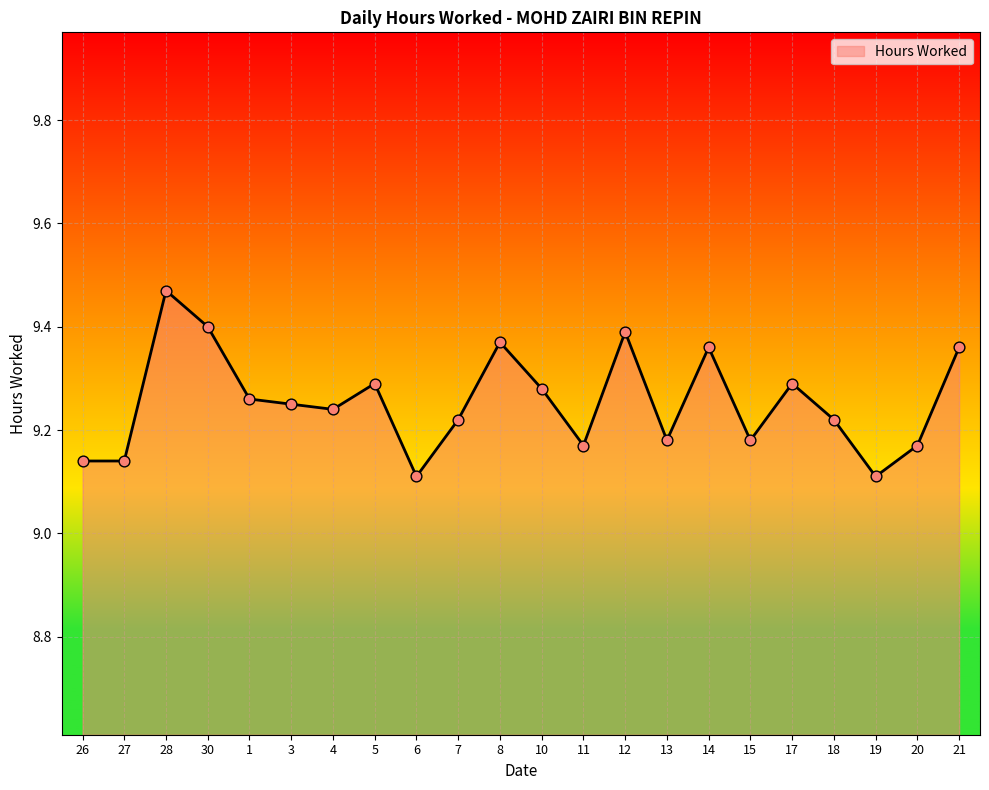

What is the change in value from 27 to 18?

+0.1